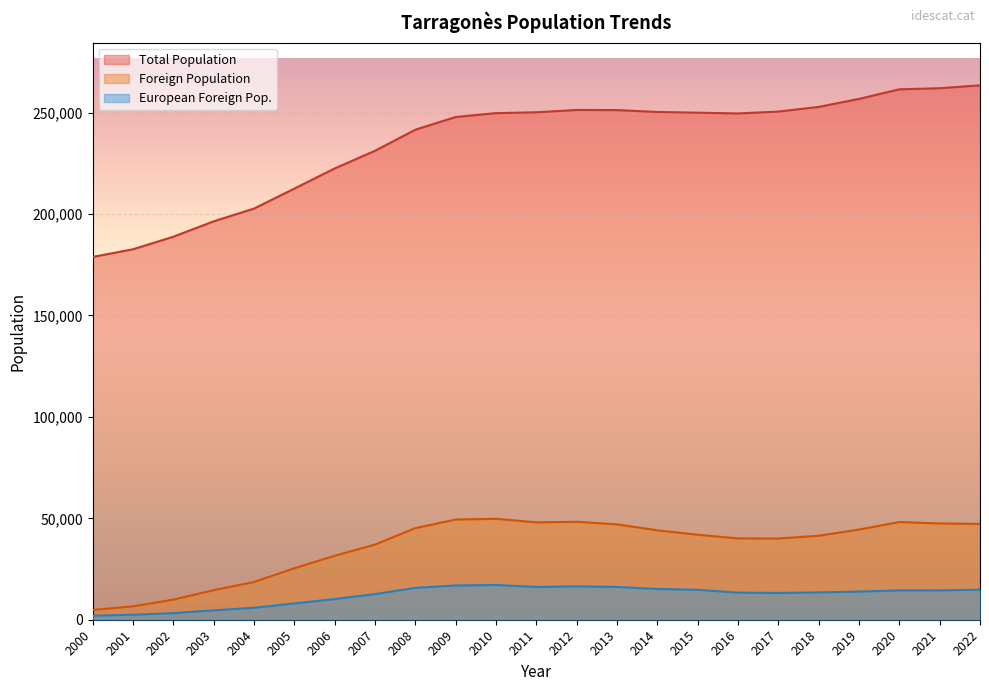

Reading left to right, transcribe all the data shown in this chart.

Total Population: 2000=178831	2001=182613	2002=188790	2003=196387	2004=202662	2005=212520	2006=222444	2007=231161	2008=241549	2009=247827	2010=249718	2011=250142	2012=251282	2013=251226	2014=250306	2015=249939	2016=249565	2017=250488	2018=252790	2019=256730	2020=261466	2021=262001	2022=263428
Foreign Population: 2000=4807	2001=6620	2002=9907	2003=14578	2004=18582	2005=25378	2006=31515	2007=37046	2008=45160	2009=49395	2010=49749	2011=47998	2012=48287	2013=46995	2014=44079	2015=41891	2016=40081	2017=40023	2018=41401	2019=44452	2020=48162	2021=47440	2022=47236
European Foreign Pop.: 2000=1990	2001=2469	2002=3232	2003=4640	2004=5887	2005=8019	2006=10191	2007=12640	2008=15710	2009=16884	2010=17115	2011=16159	2012=16447	2013=16157	2014=15185	2015=14736	2016=13359	2017=13199	2018=13461	2019=13869	2020=14485	2021=14448	2022=14814